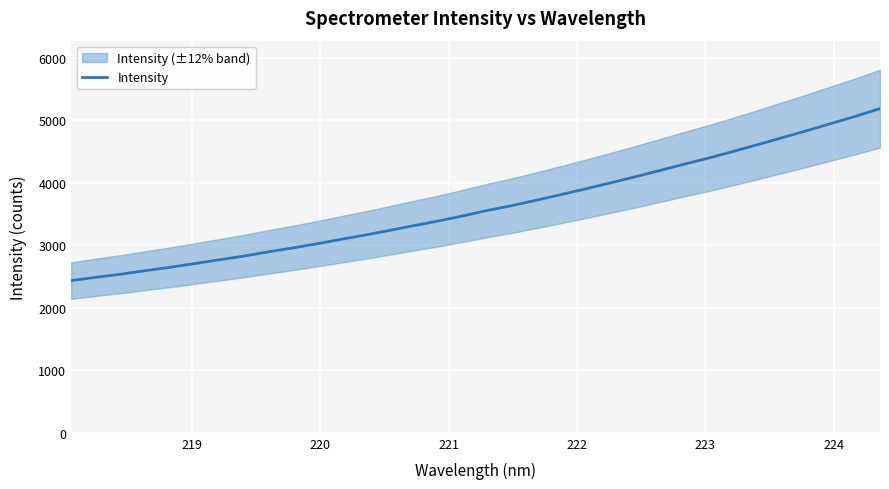

What is the lowest value of the Intensity series?

2434.8